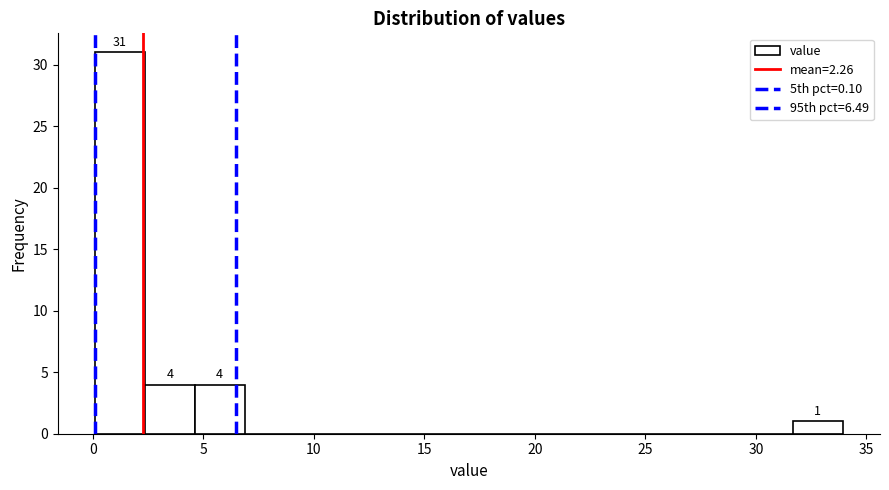

Which range on the x-axis has the tallest bar?

0.0 to 2.5